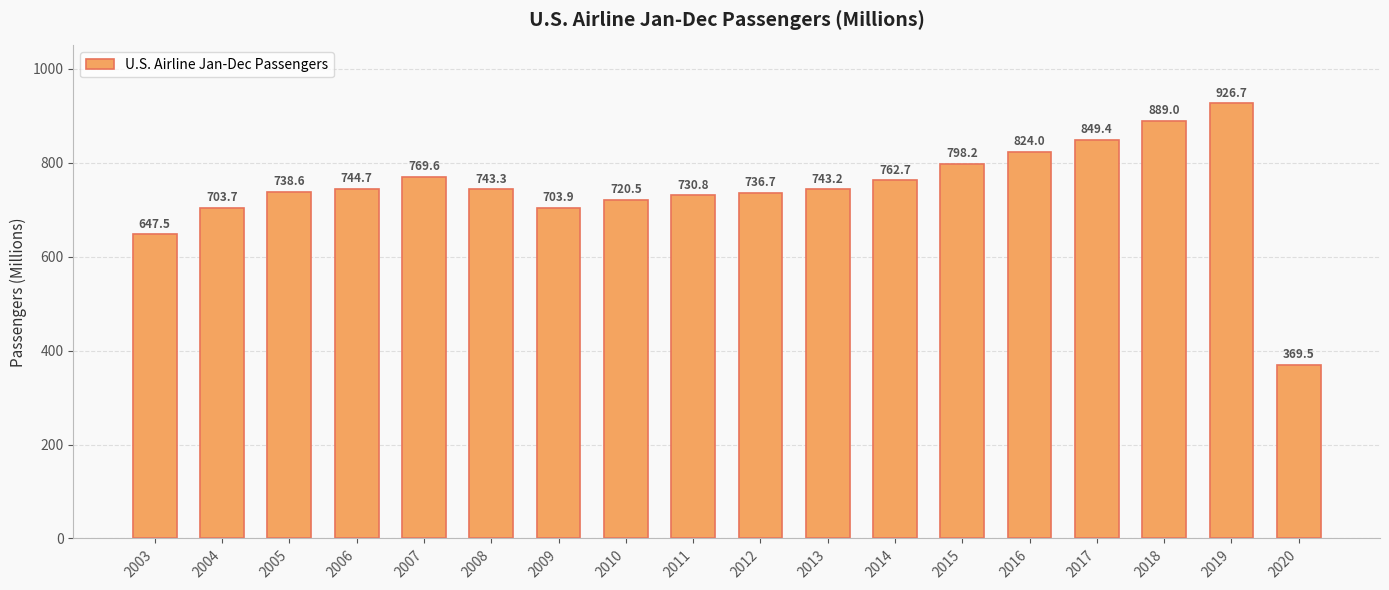

How many data points are above 743?

10